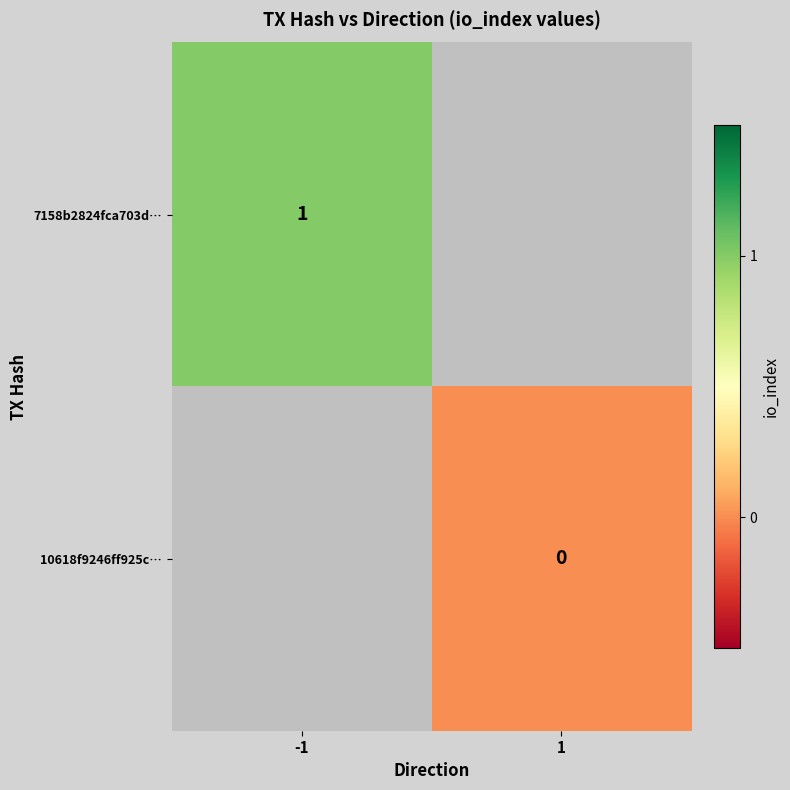

The 7158b2824fca703d… series shows 0.2 at -1. True or false?

False